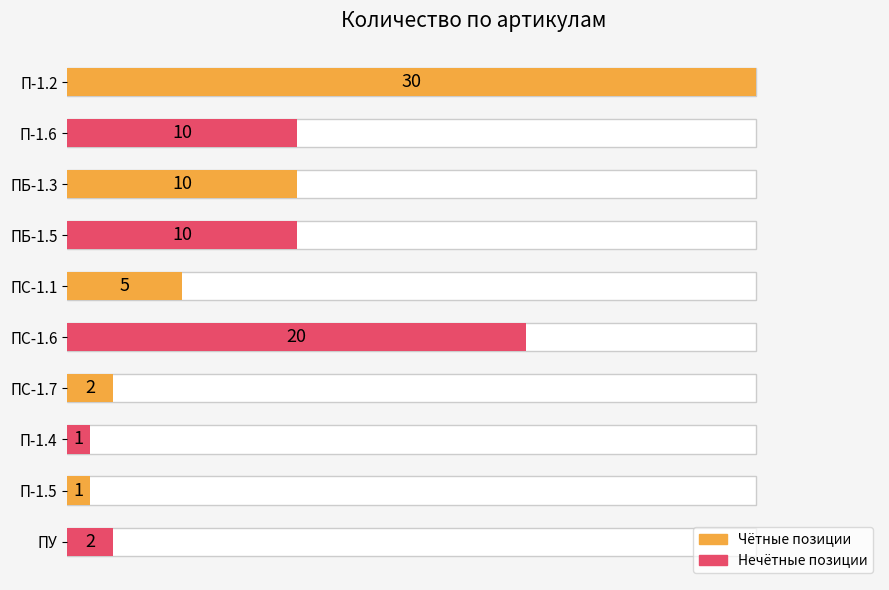

The value at П-1.2 is 30. True or false?

True